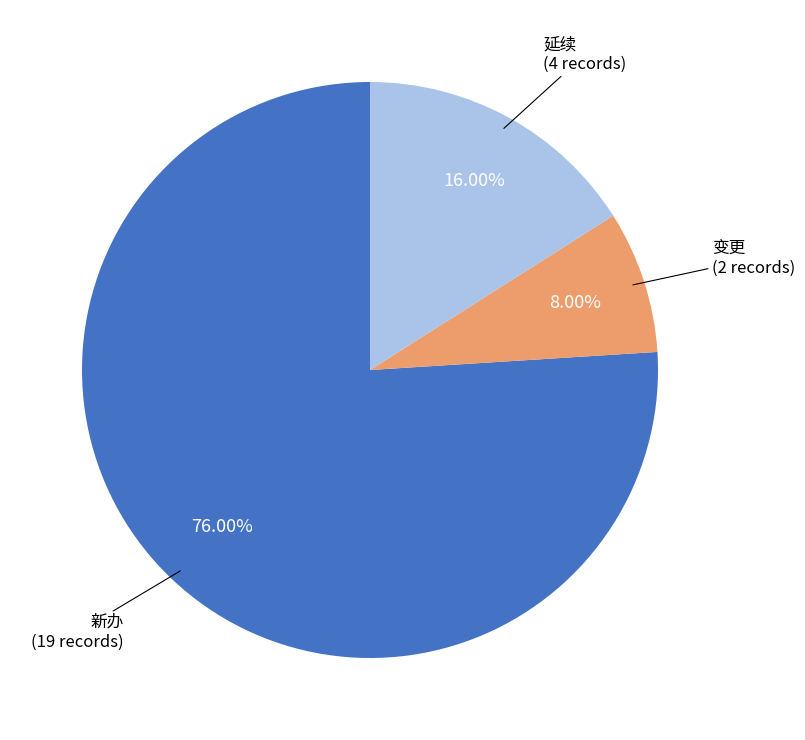

Is there any slice that represents more than half of the pie?

Yes